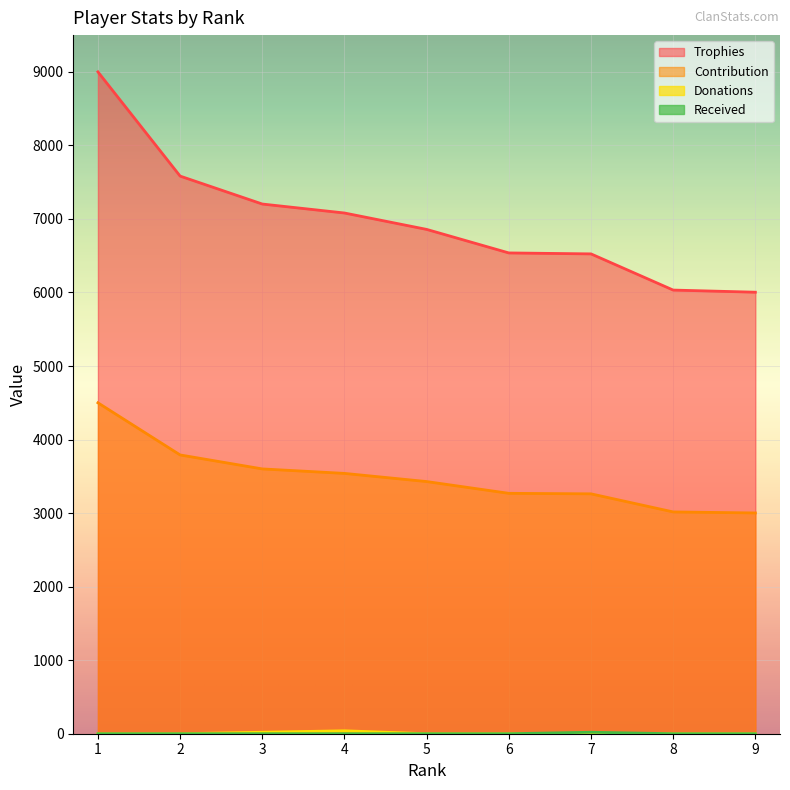

List the labels in order of Received value, largest first.

7, 1, 2, 3, 4, 5, 6, 8, 9